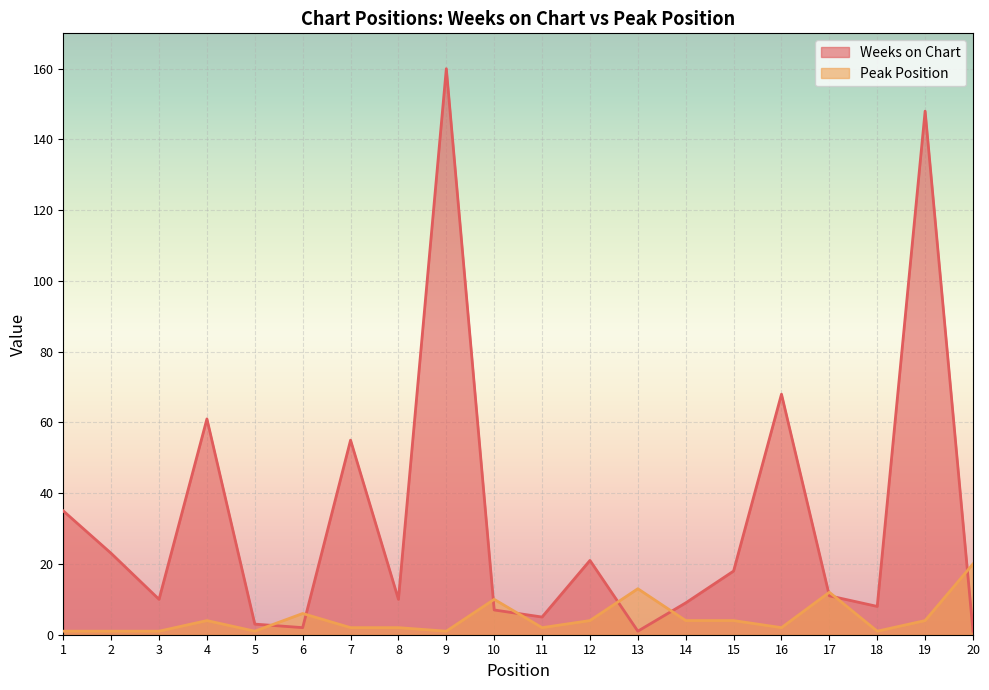

Which series ends up on top after the final intersection of Peak Position and Weeks on Chart?

Peak Position